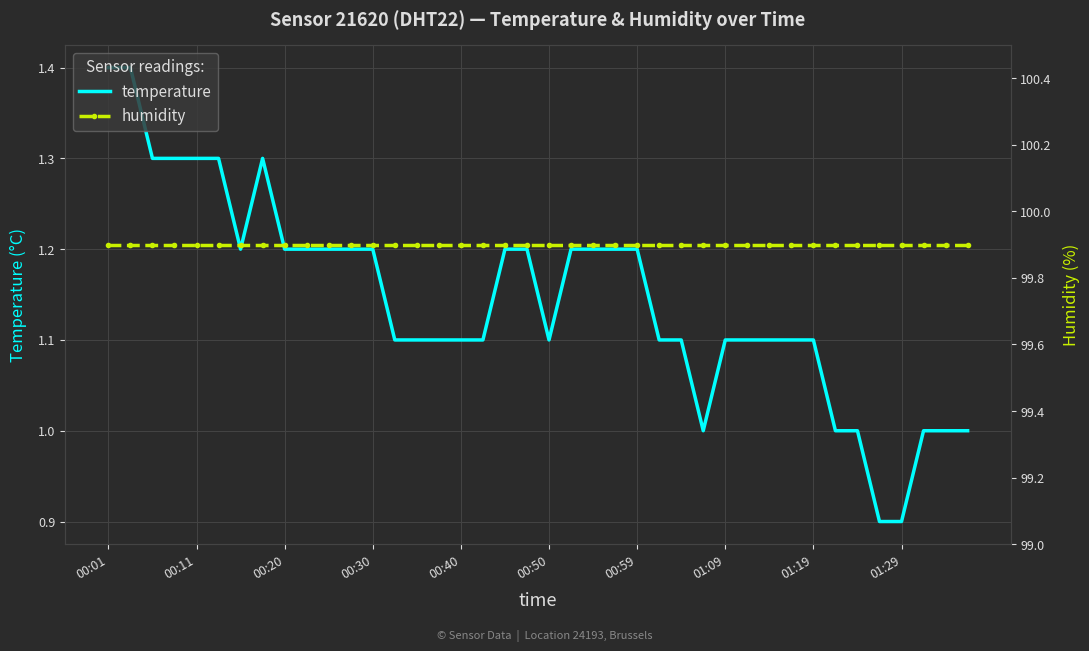

What is the minimum value for humidity?

99.9